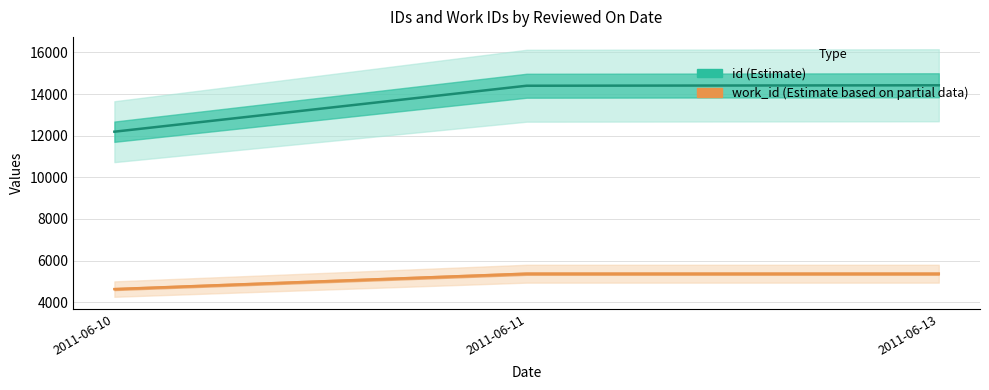

True or false: id (Estimate) has a value of 14401.0 at 2011-06-11.

True